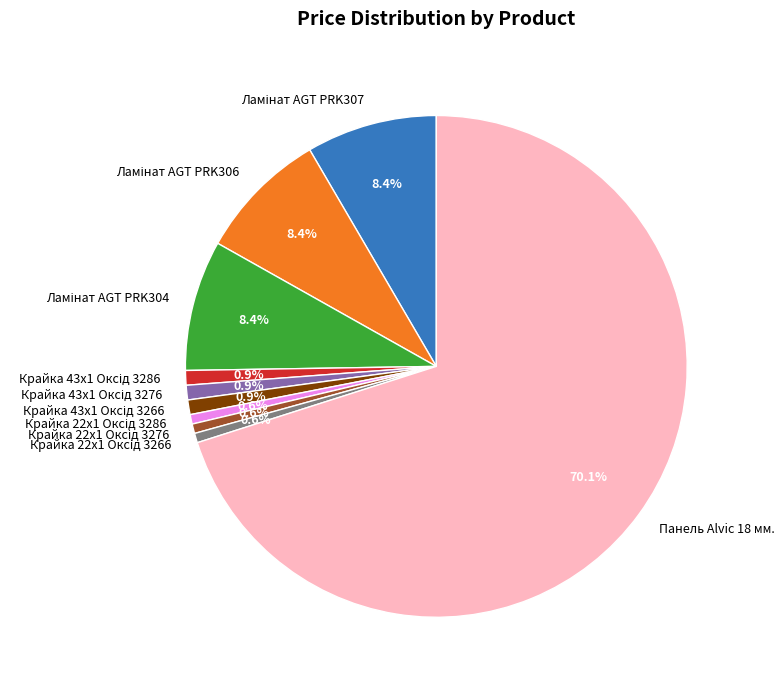

Which category has the biggest portion of the pie?

Панель Alvic 18 мм.